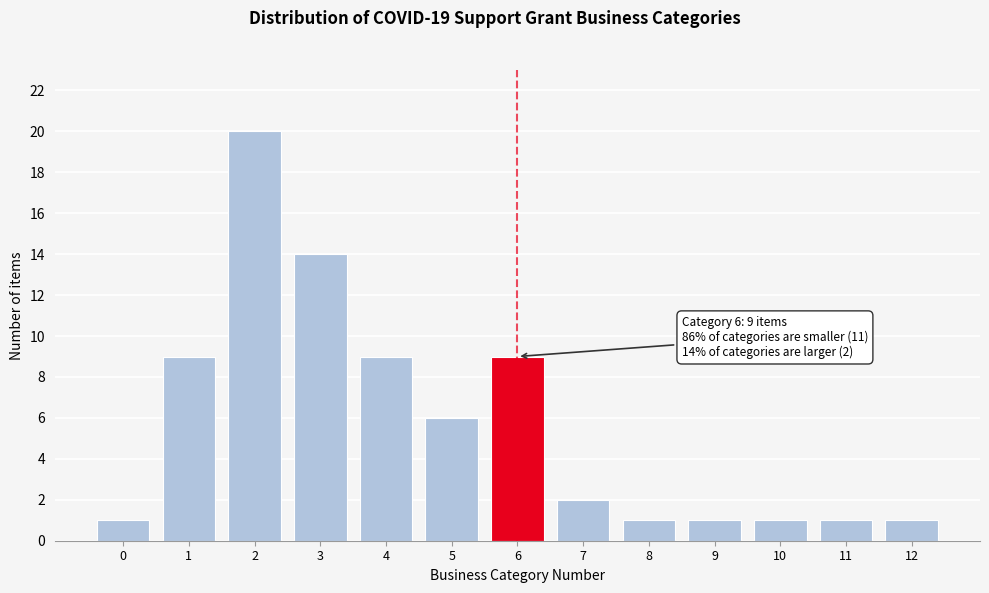

Reading left to right, extract all data points from this chart.

0=1	1=9	2=20	3=14	4=9	5=6	6=9	7=2	8=1	9=1	10=1	11=1	12=1